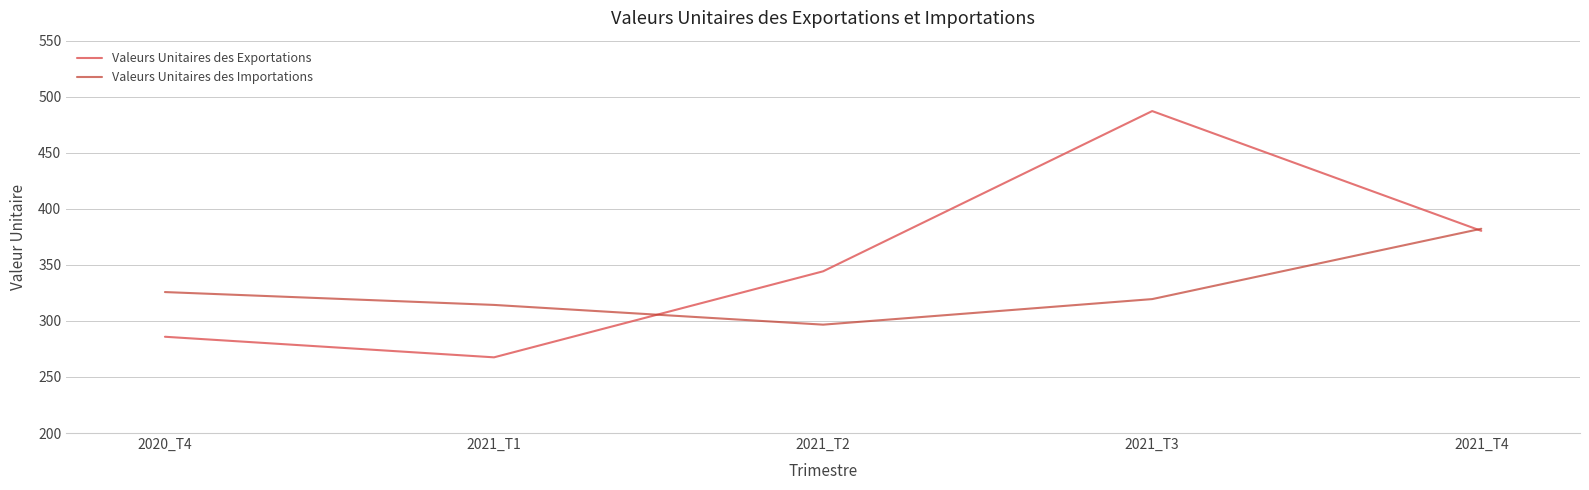

How many lines are shown in the chart?

2